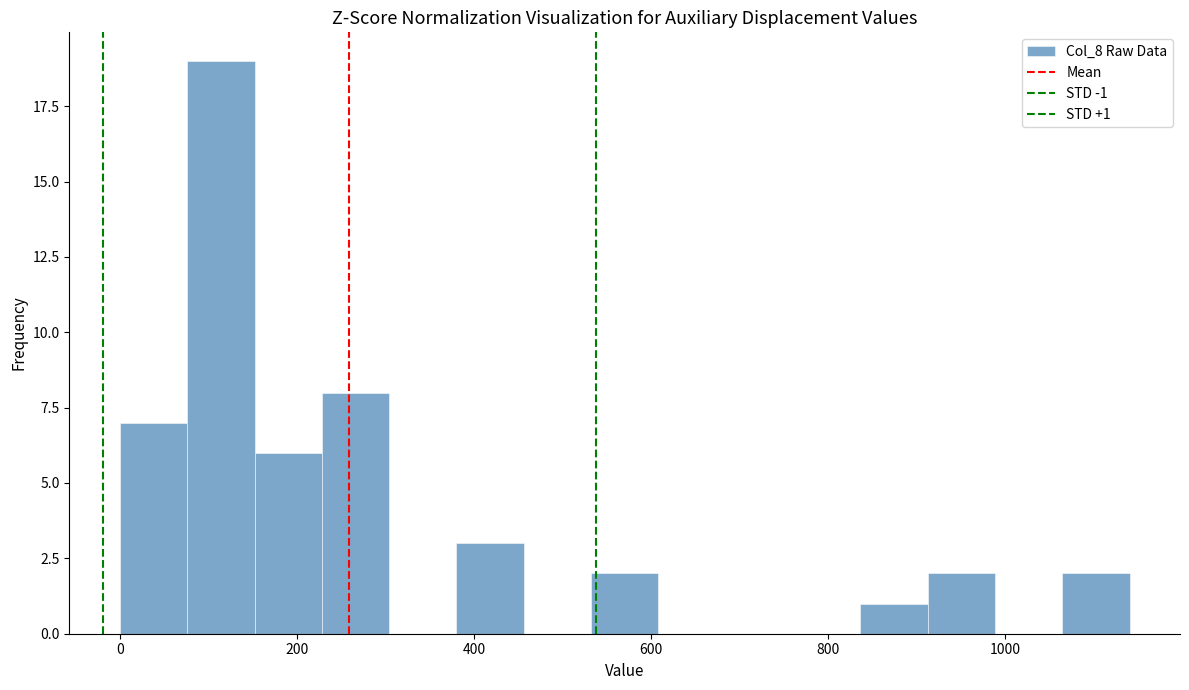

Around what value on the x-axis is the tallest bar? Give the approximate position of its centre, as read against the axis.

120